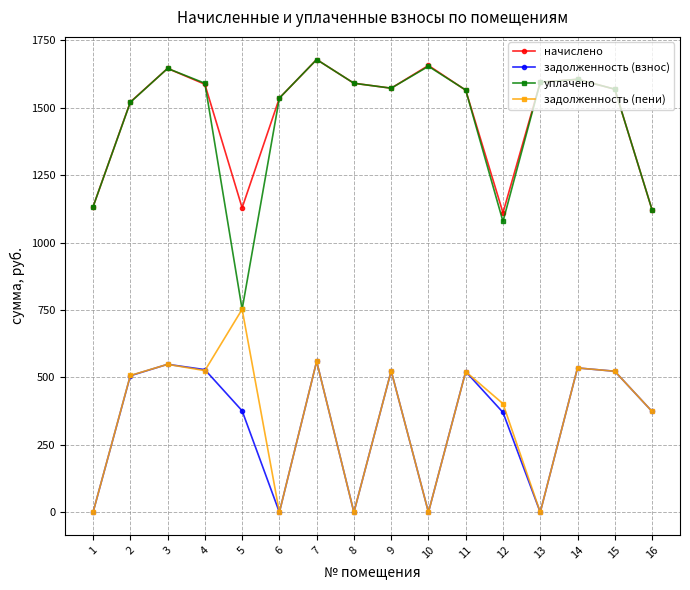

How many lines are shown in the chart?

4